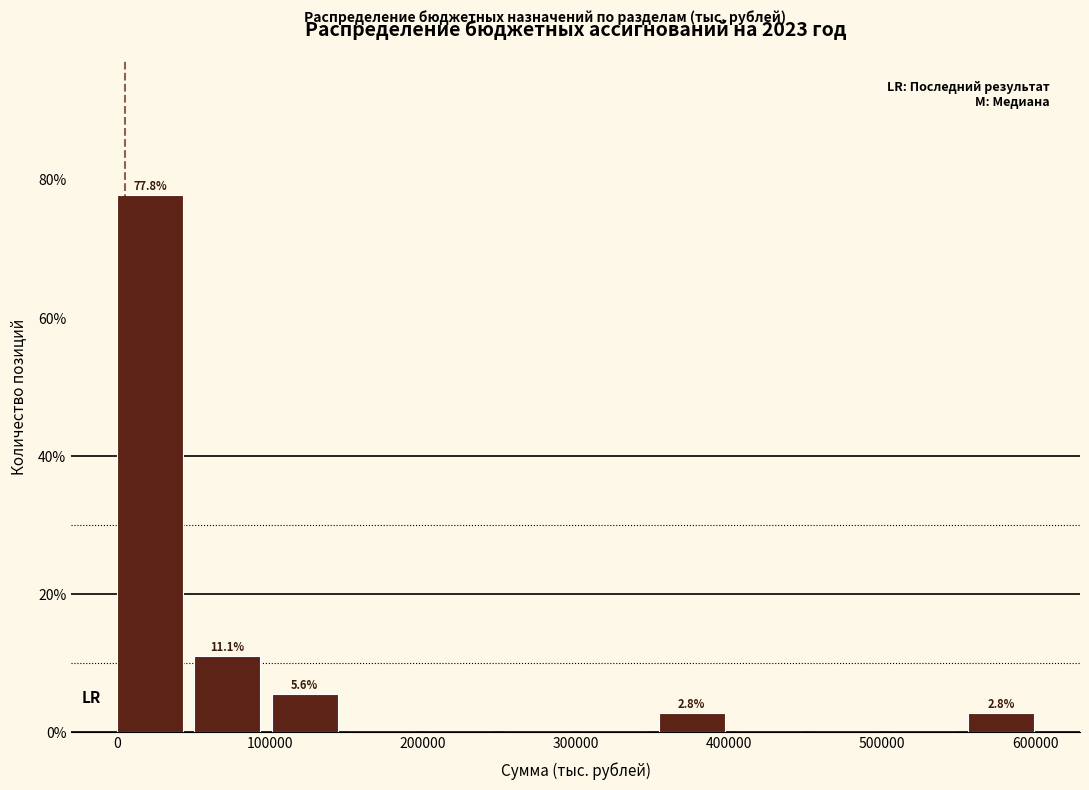

Over which range of the x-axis is the bar tallest?

0 to 50000